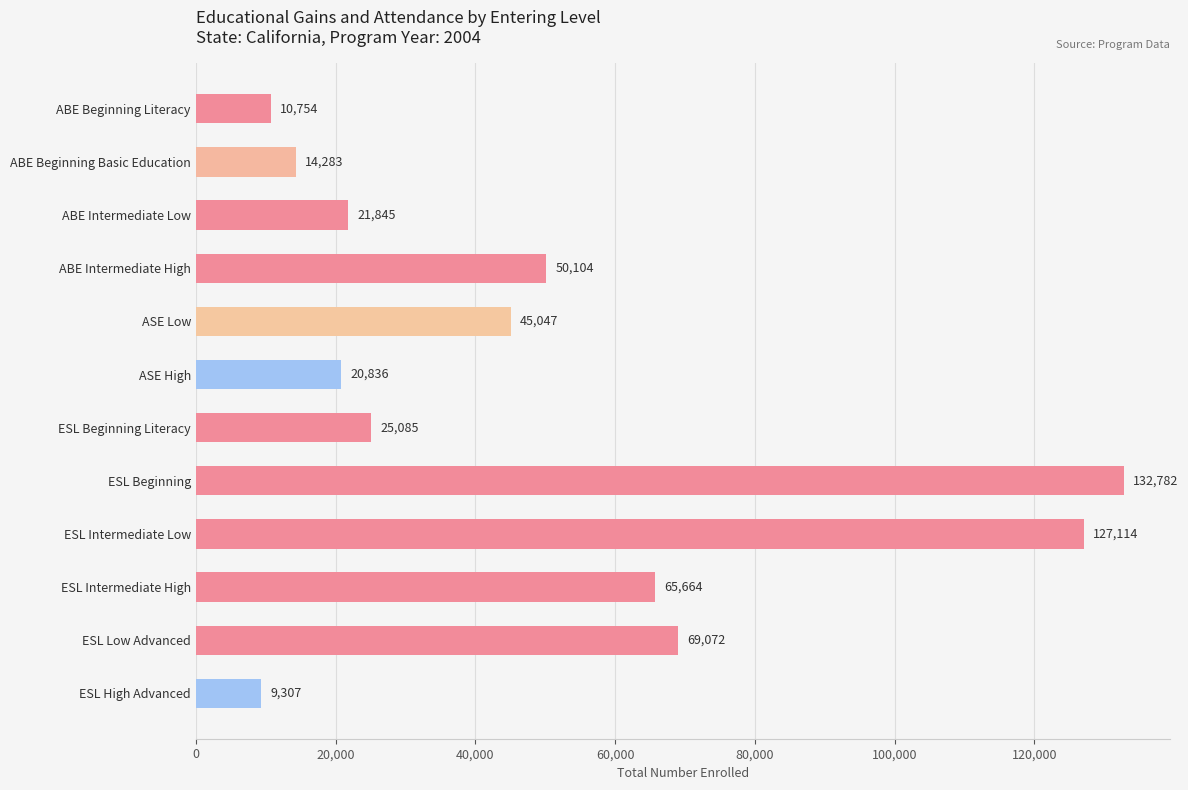

At which label is the value closest to 71044?

ESL Low Advanced